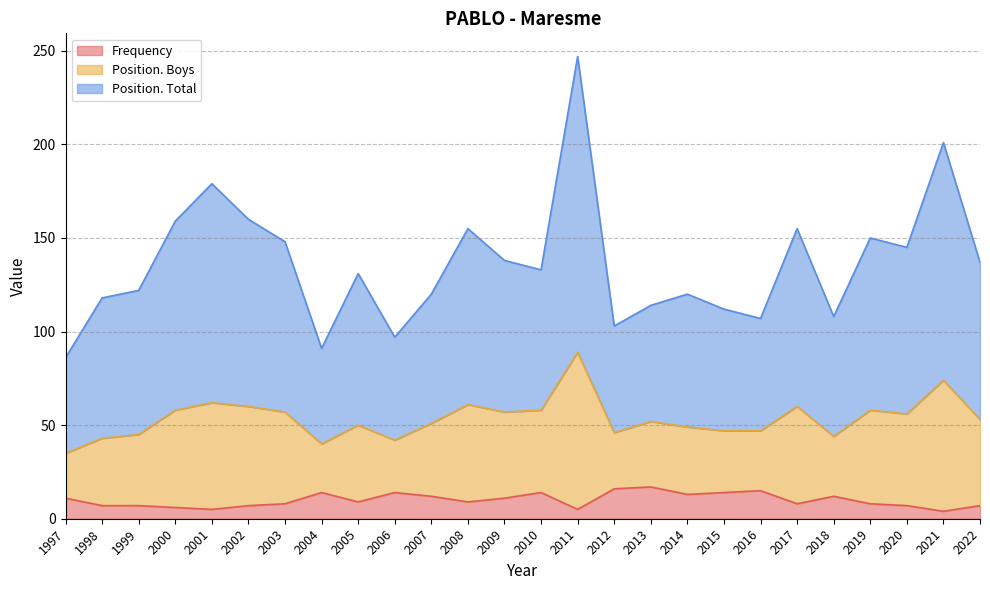

What is the highest value of the Frequency series?

17